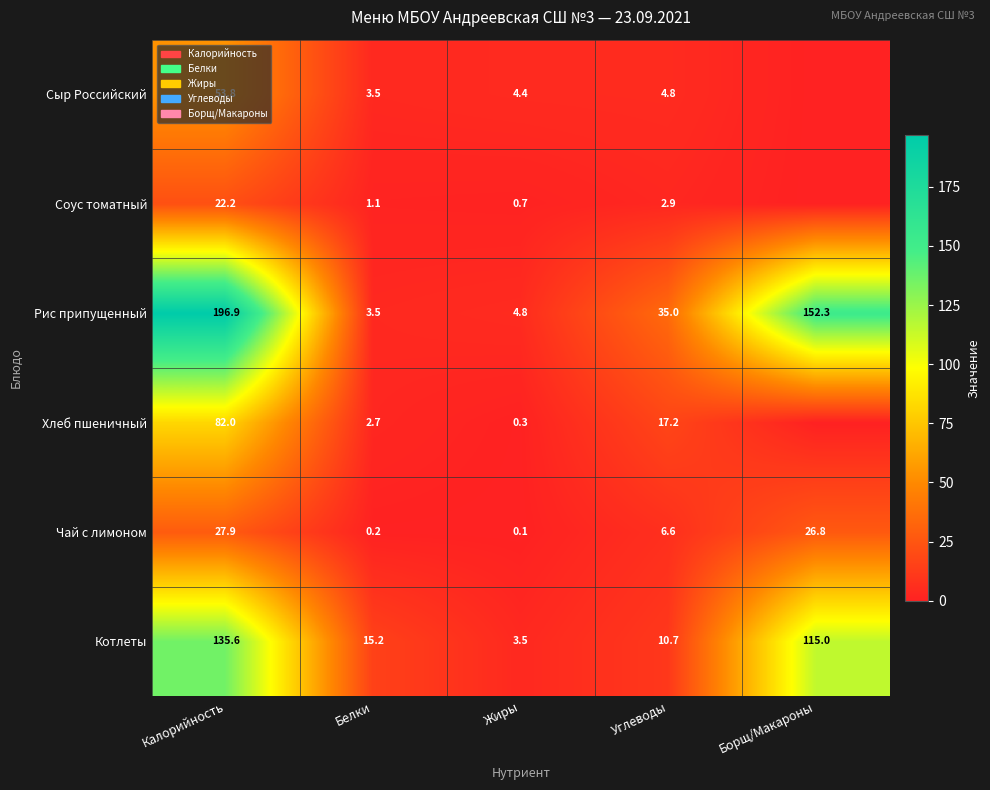

What is the difference between the Чай с лимоном values at Калорийность and Борщ/Макароны?

1.1